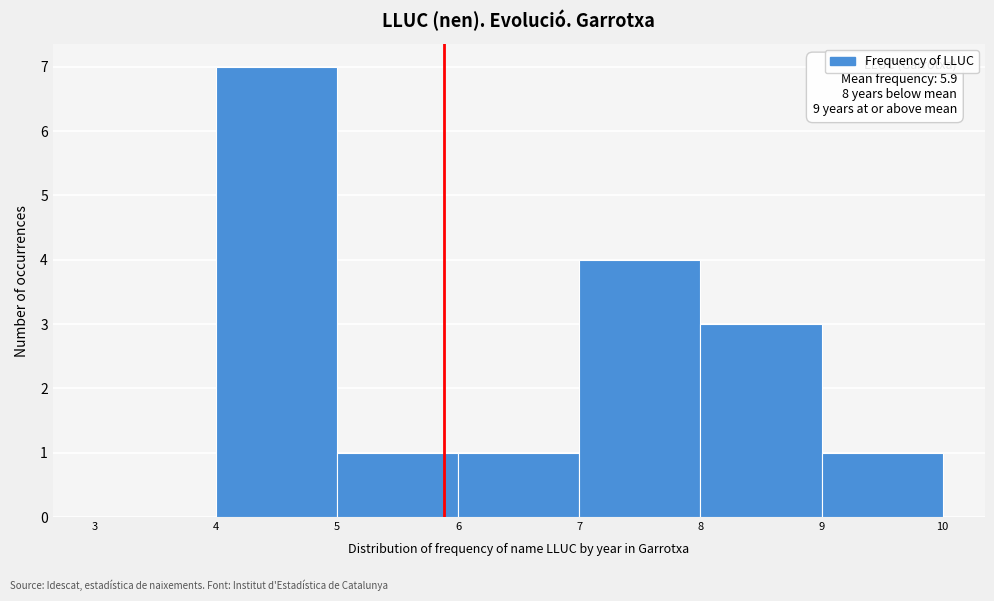

Which range on the x-axis has the tallest bar?

4 to 5